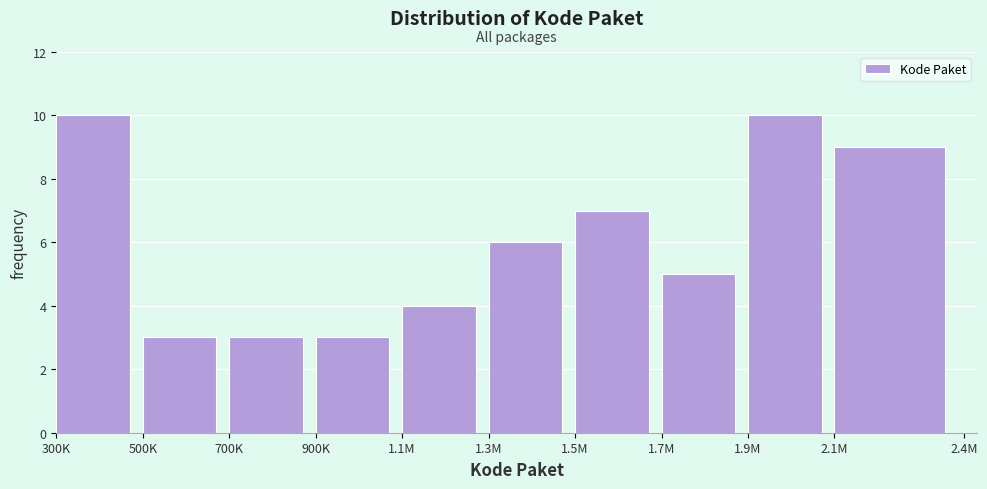

Reading left to right, list all the values displayed in this chart.

10	3	3	3	4	6	7	5	10	9